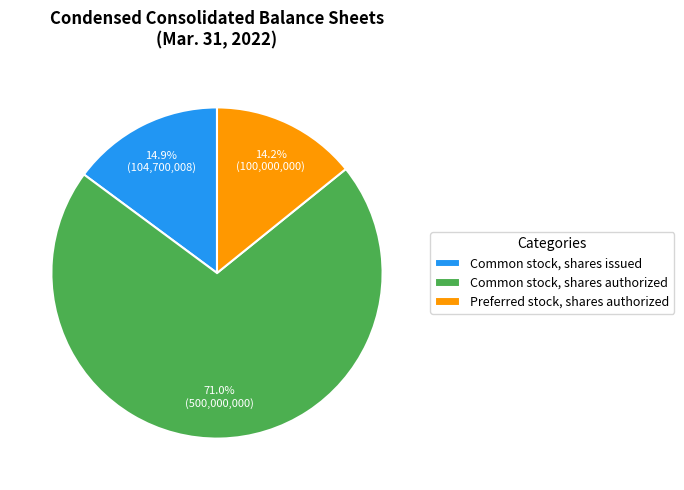

To the nearest percent, what is the difference between the largest and smallest slice percentages?

57%